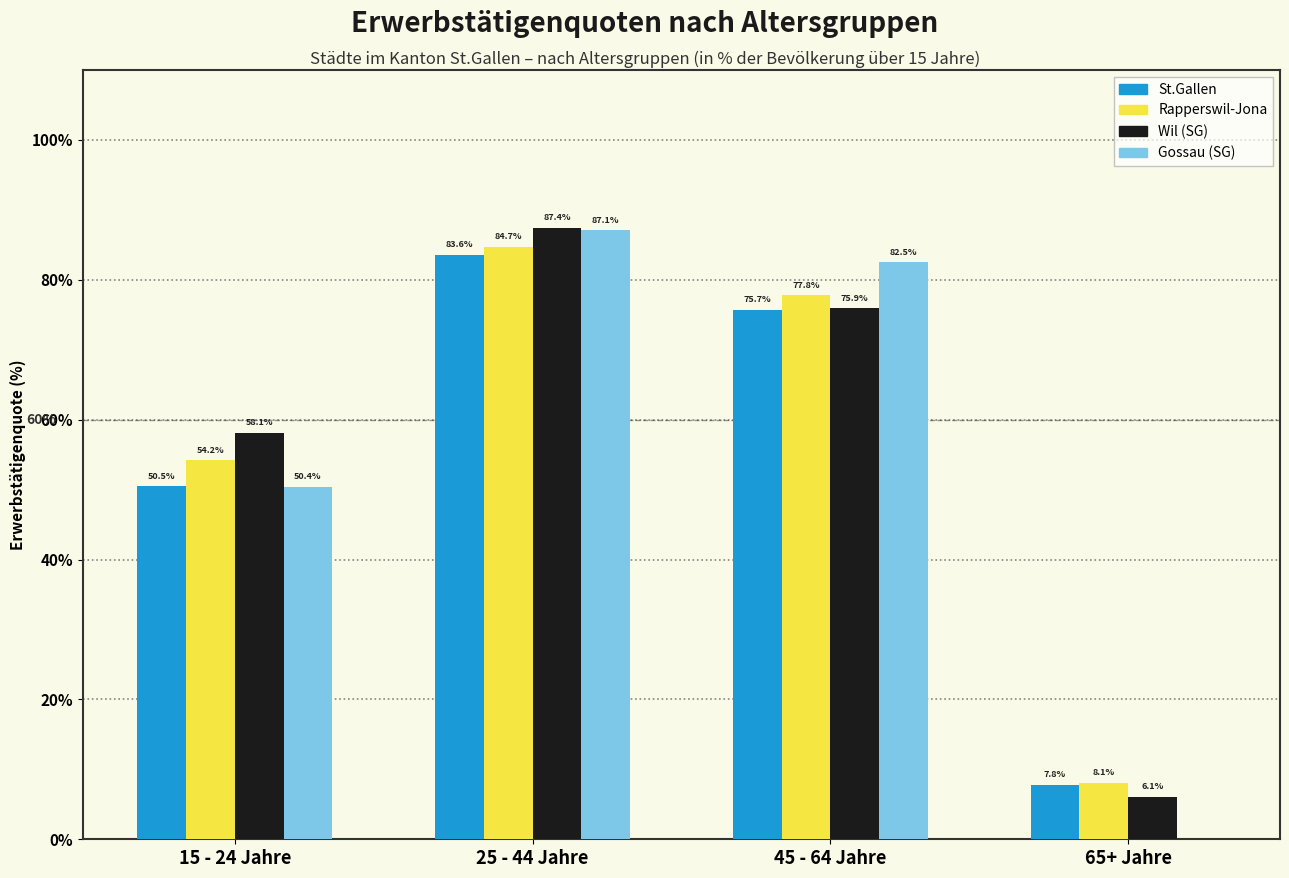

Reading left to right, what are all the values shown in this chart?

St.Gallen: 15 - 24 Jahre=50.5	25 - 44 Jahre=83.6	45 - 64 Jahre=75.7	65+ Jahre=7.8
Rapperswil-Jona: 15 - 24 Jahre=54.2	25 - 44 Jahre=84.7	45 - 64 Jahre=77.8	65+ Jahre=8.1
Wil (SG): 15 - 24 Jahre=58.1	25 - 44 Jahre=87.4	45 - 64 Jahre=75.9	65+ Jahre=6.1
Gossau (SG): 15 - 24 Jahre=50.4	25 - 44 Jahre=87.1	45 - 64 Jahre=82.5	65+ Jahre=0.0